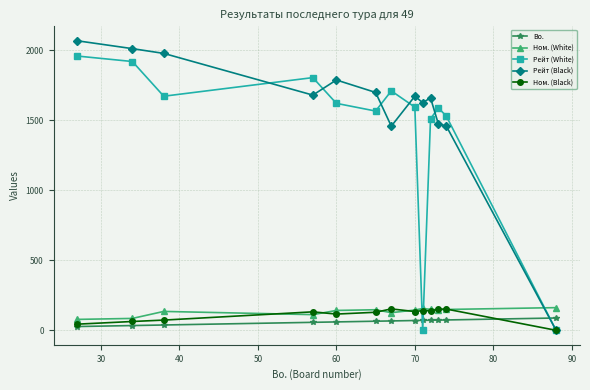

True or false: Рейт (Black) has more than 0 points higher than both neighbors.

True